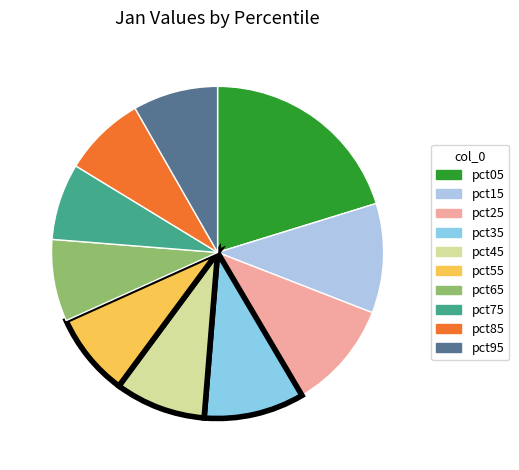

Does pct75 account for over 50% of the chart?

No